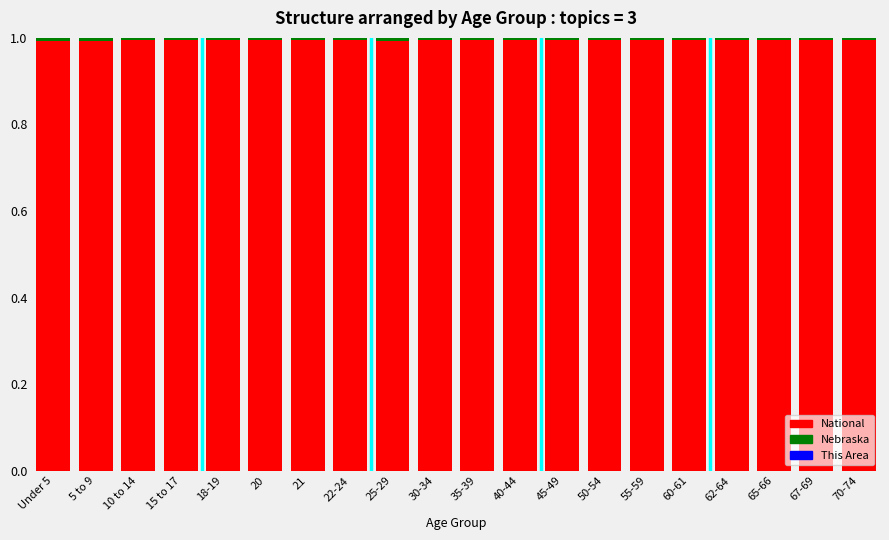

The National series shows 1.0 at 70-74. True or false?

True